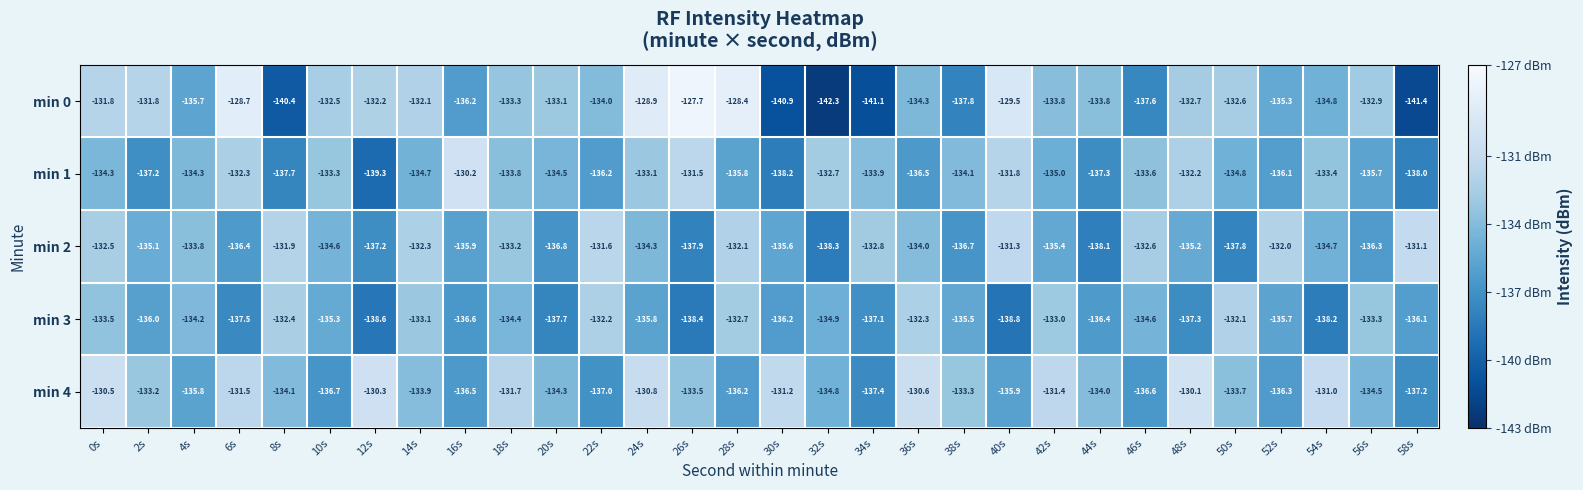

Which series has the widest spread of values?

min 0